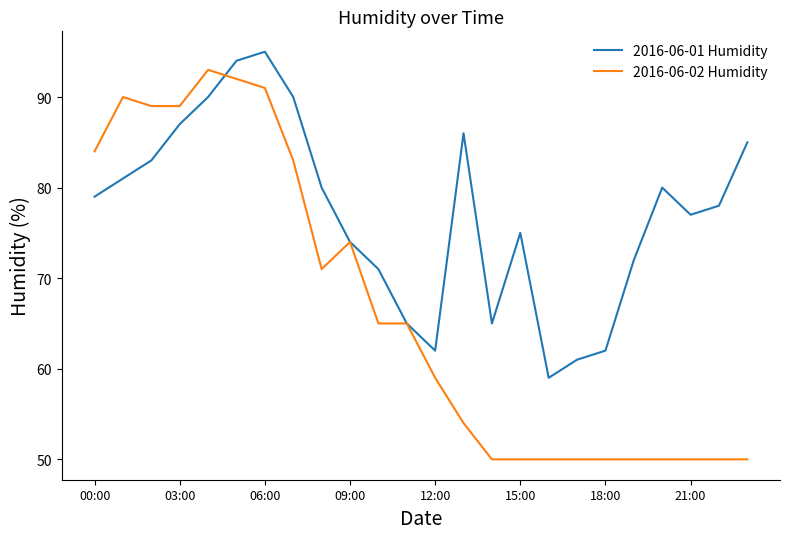

How many interior local peaks does the 2016-06-01 Humidity series have?

4